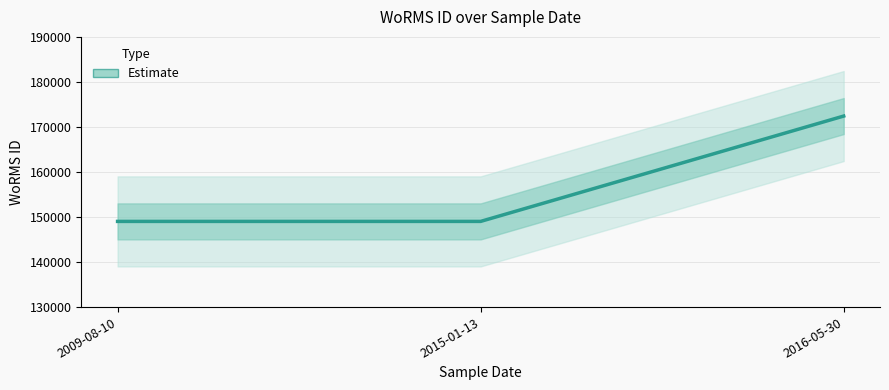

Which label corresponds to the smallest value in the chart?

2009-08-10